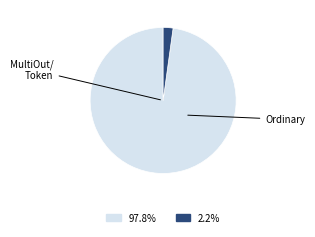

Is there any slice that represents more than half of the pie?

Yes